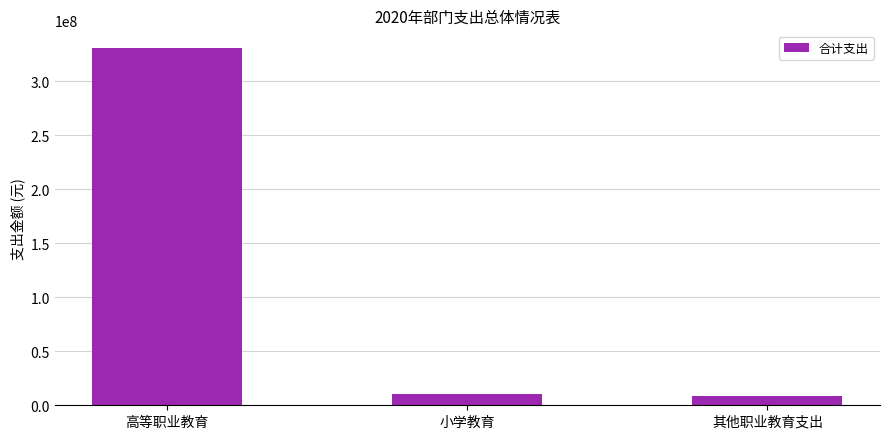

Reading right to left, transcribe all the data shown in this chart.

8508603	10807672	330640000